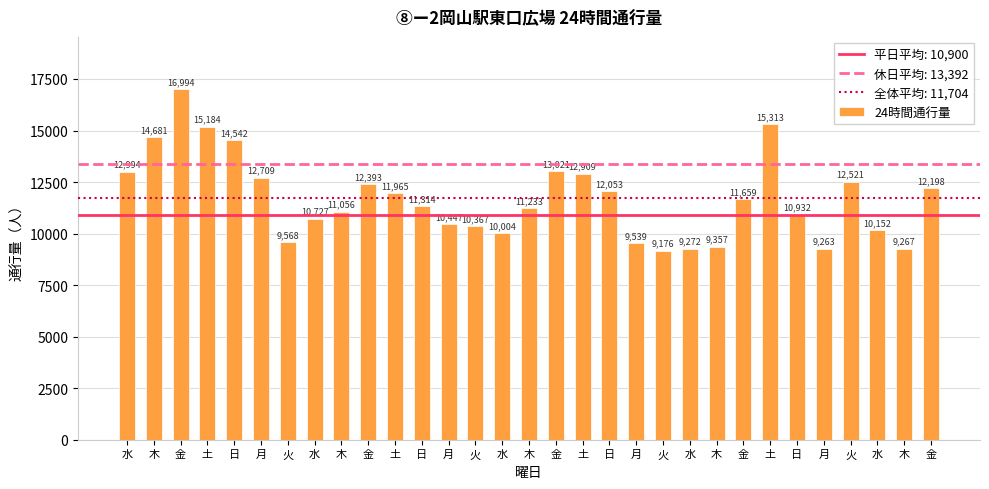

Read the value at 土, to the nearest 10.

11960